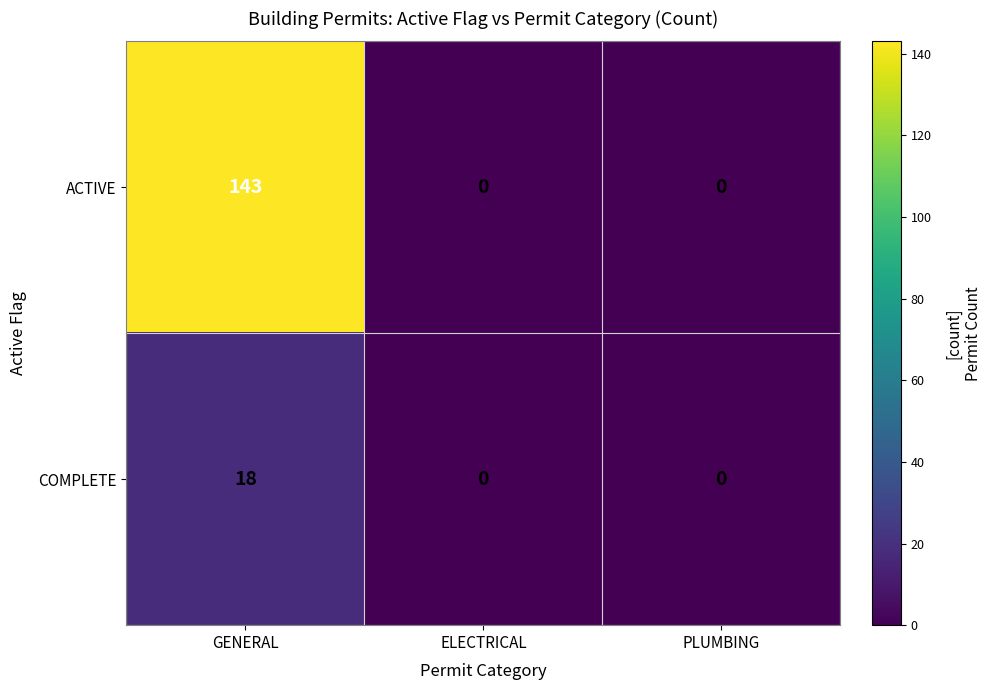

What is the total value across all series at GENERAL?

161